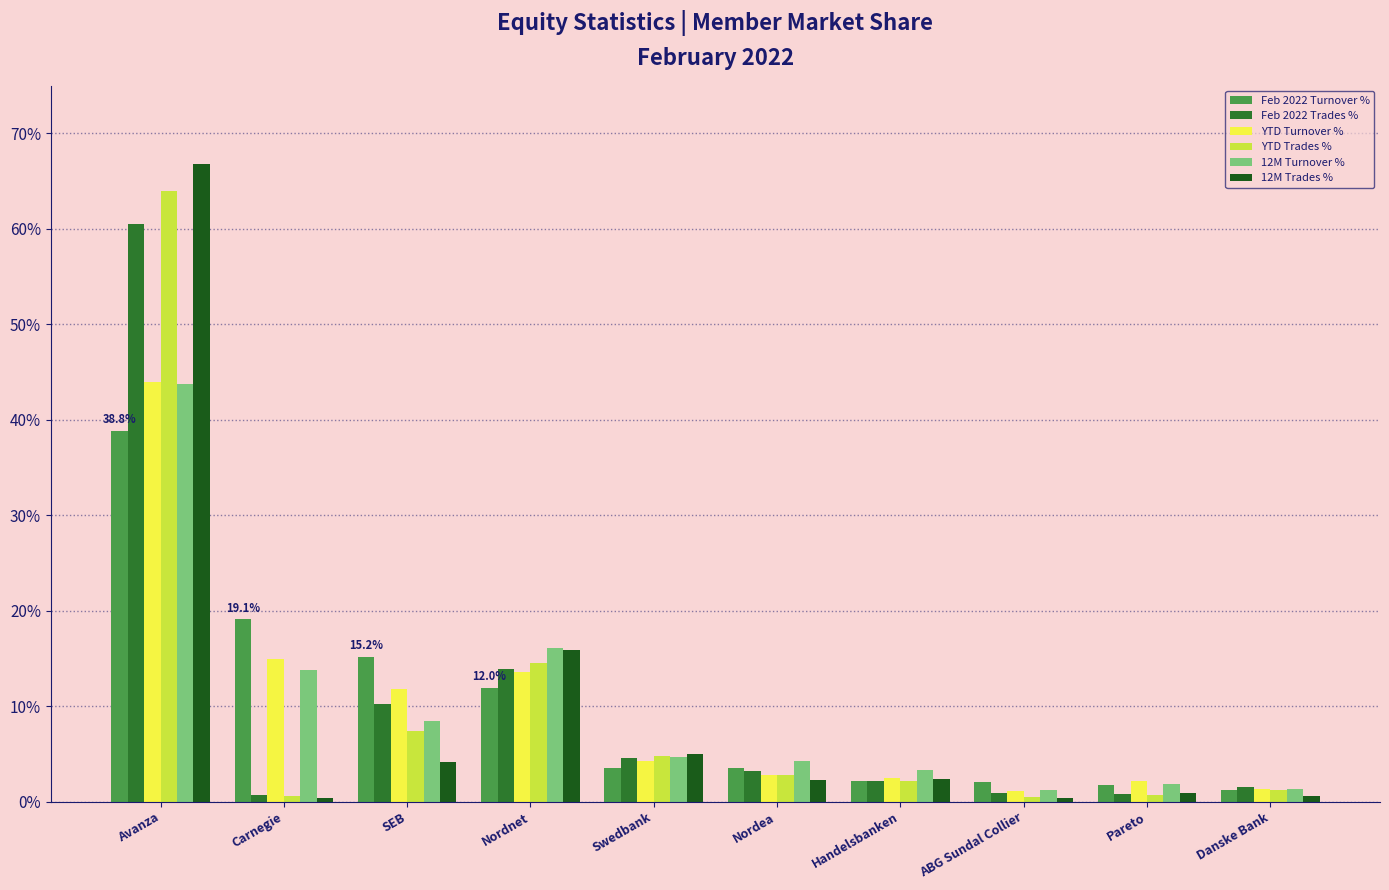

Which series has the largest range (max minus min)?

12M Trades %